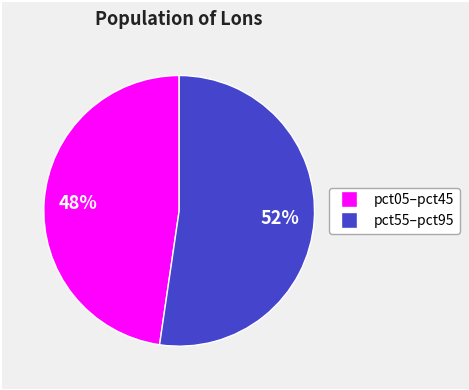

To the nearest percent, what is the average slice percentage?

50%